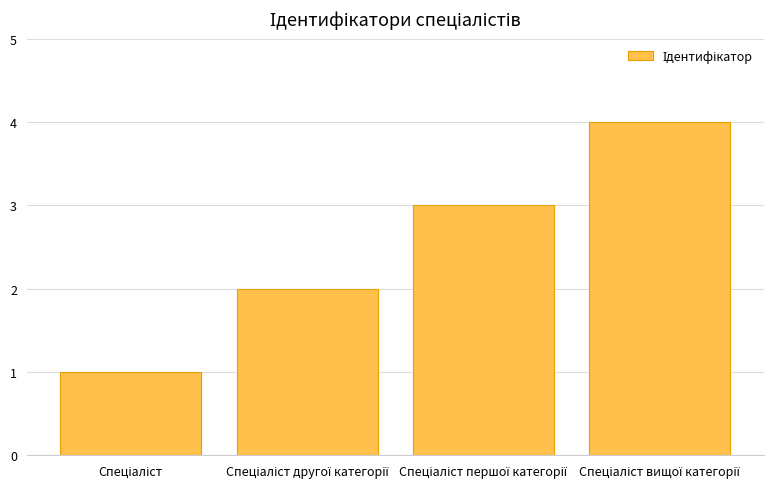

What is the greatest value displayed?

4